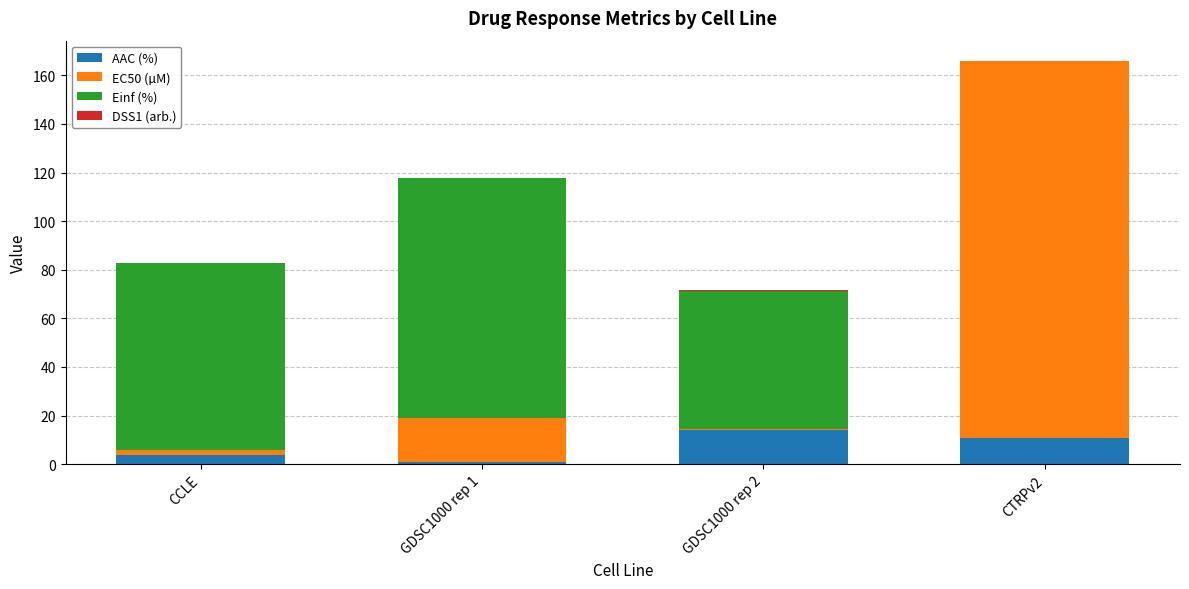

What is the maximum value for AAC (%)?

14.2